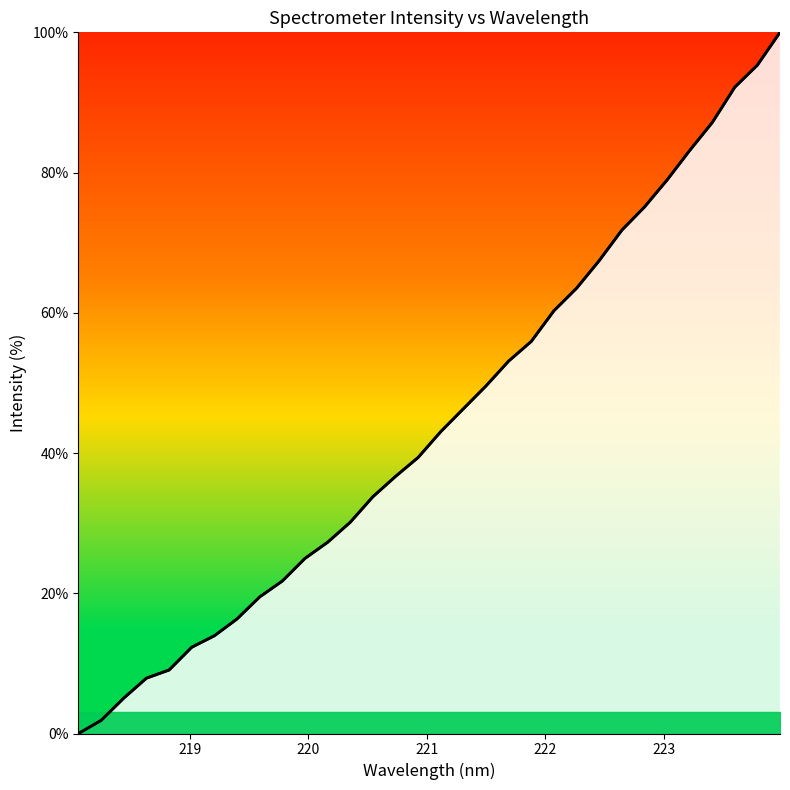

What is the maximum value shown in the chart?

100.0